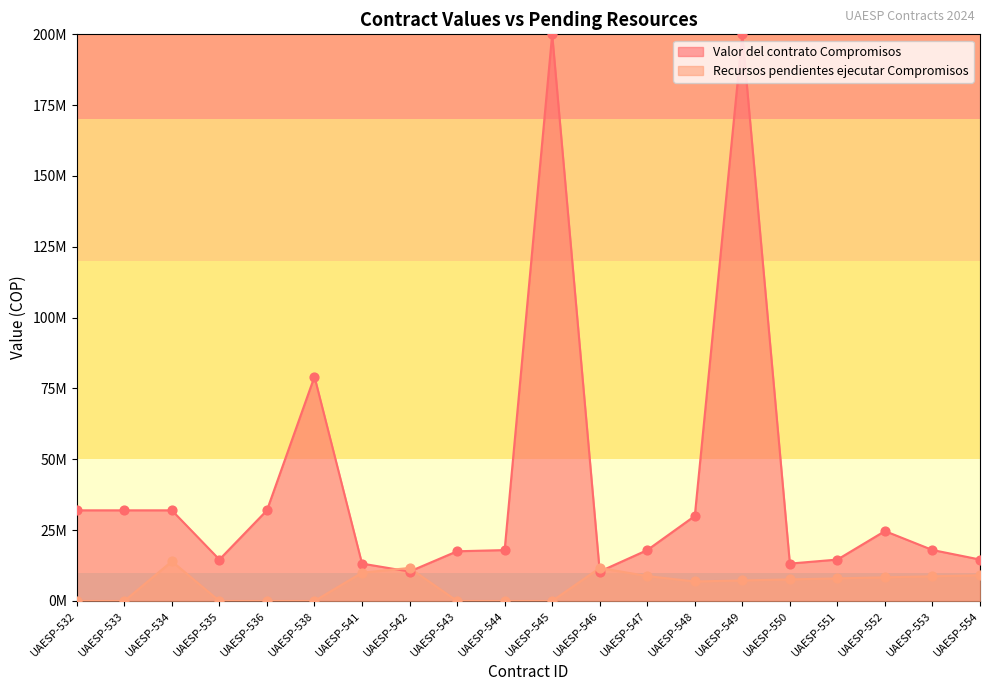

What is the change in value from UAESP-542 to UAESP-545?

-11666666